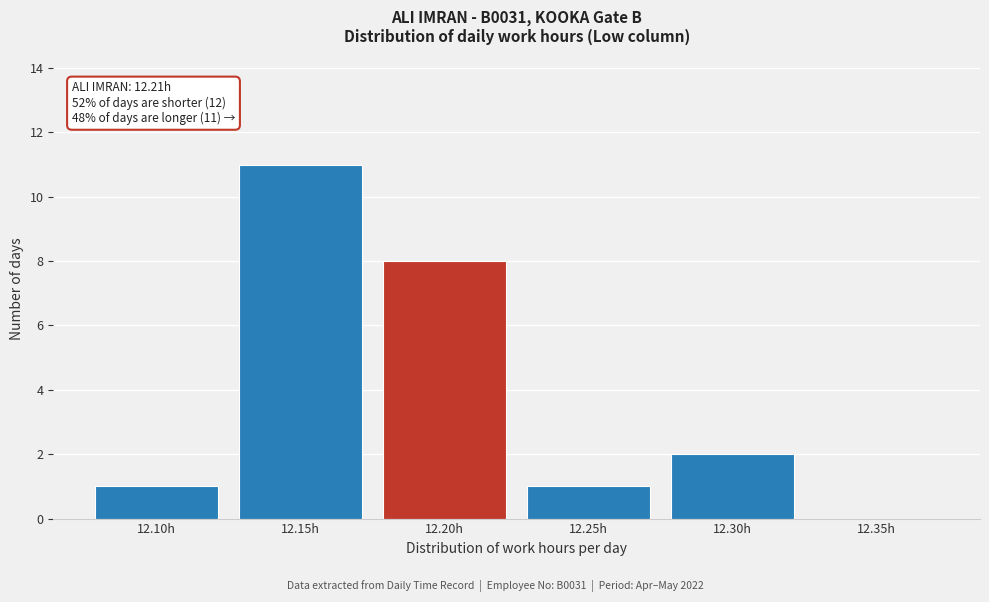

Reading right to left, list all the values displayed in this chart.

12.35h=0	12.30h=2	12.25h=1	12.20h=8	12.15h=11	12.10h=1